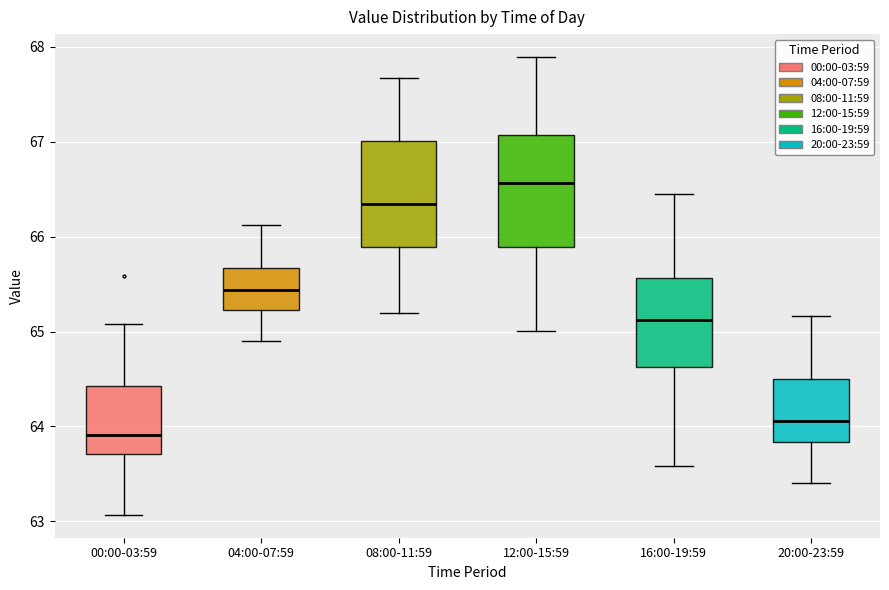

Reading left to right, transcribe this box plot: for each box, give where its median line is, the range the box spans, and where its two whiskers end, as read against the y-axis. The values are not printed on the chart, so give them approximately, as read against the axis.

00:00-03:59: median 63.9, box 63.7 to 64.4, whiskers 63.1 to 65.1
04:00-07:59: median 65.4, box 65.2 to 65.7, whiskers 64.9 to 66.1
08:00-11:59: median 66.3, box 65.9 to 67.0, whiskers 65.2 to 67.7
12:00-15:59: median 66.6, box 65.9 to 67.1, whiskers 65.0 to 67.9
16:00-19:59: median 65.1, box 64.6 to 65.6, whiskers 63.6 to 66.5
20:00-23:59: median 64.1, box 63.8 to 64.5, whiskers 63.4 to 65.2